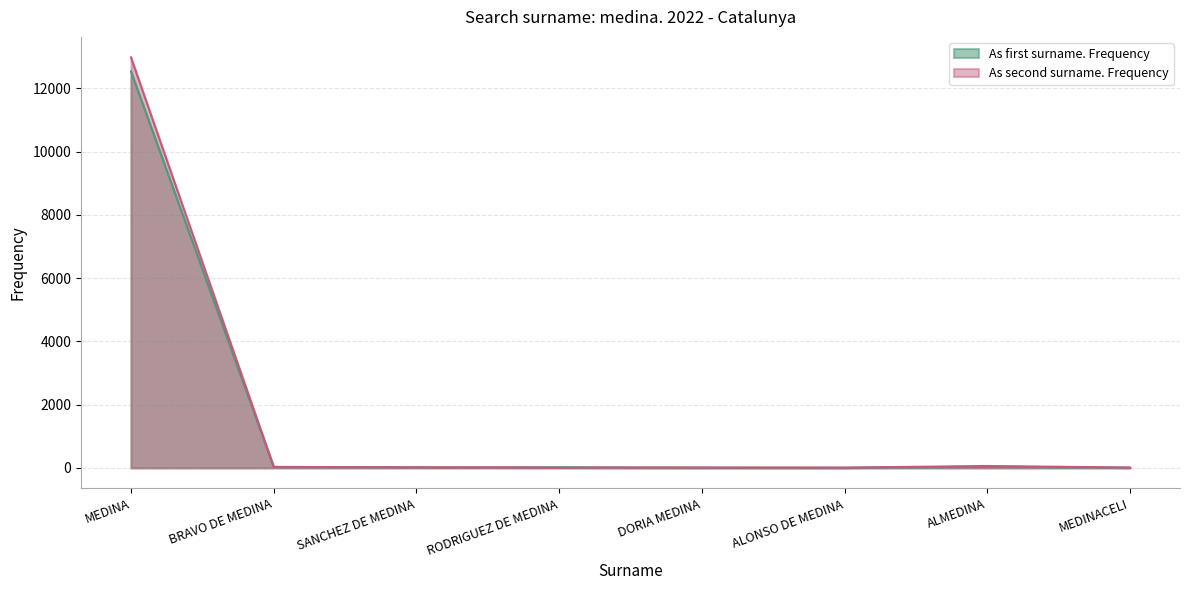

Reading left to right, what are all the values shown in this chart?

As first surname. Frequency: MEDINA=12541	BRAVO DE MEDINA=31	SANCHEZ DE MEDINA=14	RODRIGUEZ DE MEDINA=18	DORIA MEDINA=5	ALONSO DE MEDINA=5	ALMEDINA=29	MEDINACELI=7
As second surname. Frequency: MEDINA=12983	BRAVO DE MEDINA=28	SANCHEZ DE MEDINA=18	RODRIGUEZ DE MEDINA=8	DORIA MEDINA=11	ALONSO DE MEDINA=7	ALMEDINA=60	MEDINACELI=9